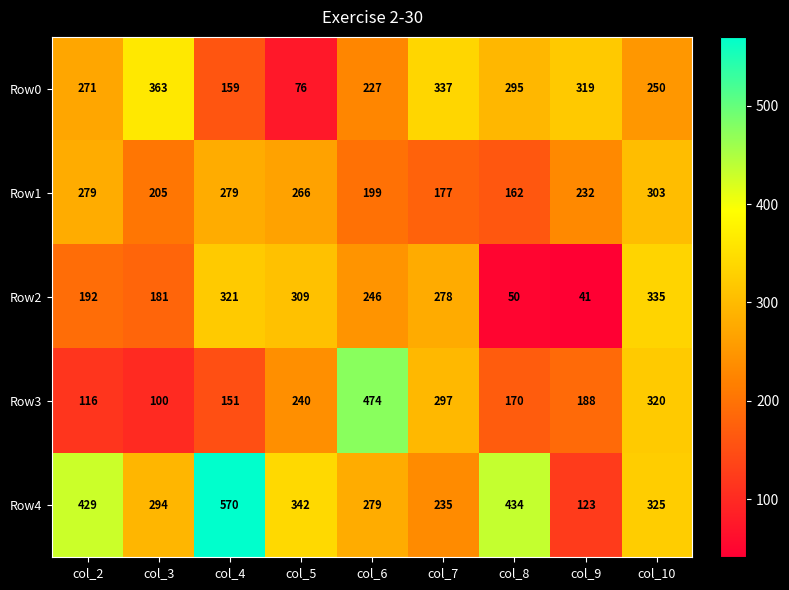

Rank the series by their maximum value, from highest to lowest.

Row4, Row3, Row0, Row2, Row1